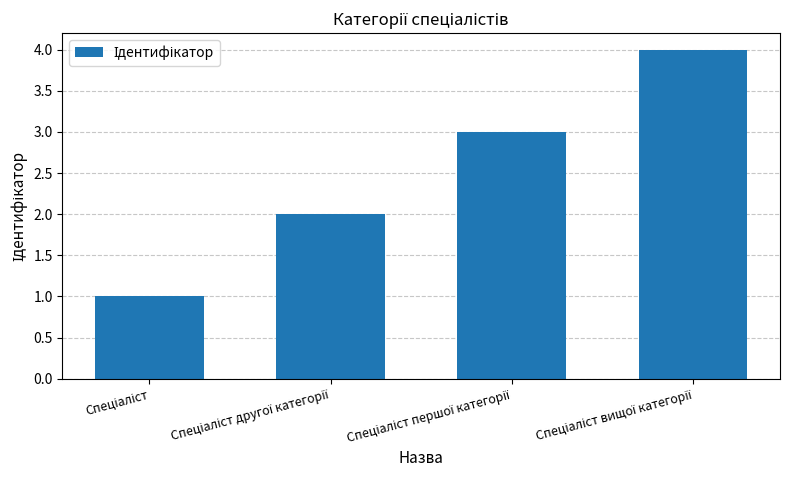

What is the maximum value shown in the chart?

4